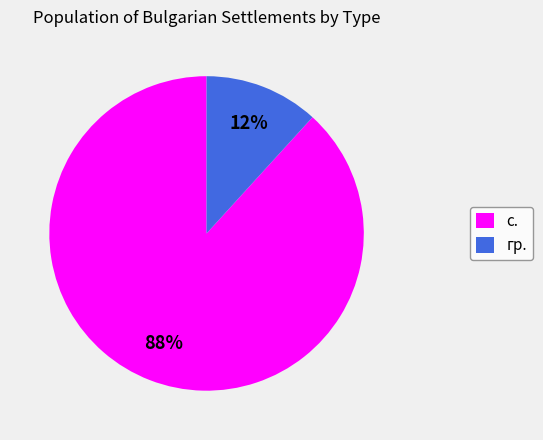

Between с. and гр., which is larger?

с.